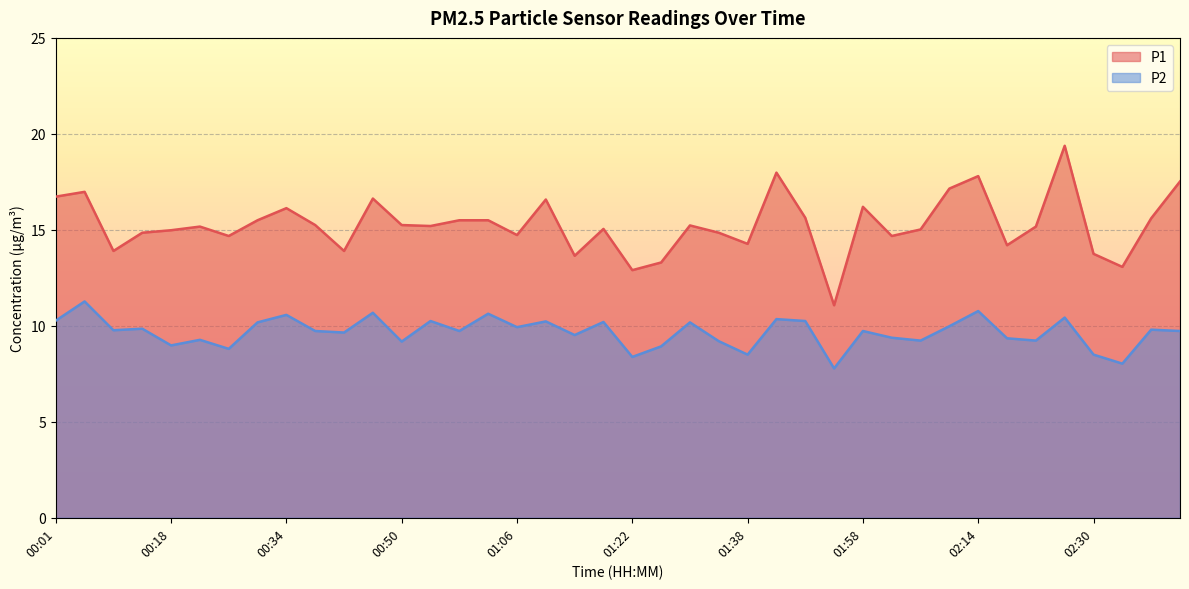

Reading left to right, list all the values displayed in this chart.

P1: 16.7	17.0	13.9	14.8	15.0	15.2	14.7	15.5	16.1	15.2	13.9	16.6	15.2	15.2	15.5	15.5	14.7	16.6	13.7	15.1	12.9	13.3	15.2	14.8	14.3	18.0	15.6	11.1	16.2	14.7	15.0	17.1	17.8	14.2	15.2	19.4	13.8	13.1	15.6	17.5
P2: 10.3	11.3	9.8	9.8	9.0	9.3	8.8	10.2	10.6	9.7	9.7	10.7	9.2	10.2	9.7	10.6	9.9	10.2	9.5	10.2	8.4	8.9	10.2	9.2	8.5	10.3	10.2	7.8	9.7	9.4	9.2	10.0	10.8	9.3	9.2	10.4	8.5	8.0	9.8	9.7